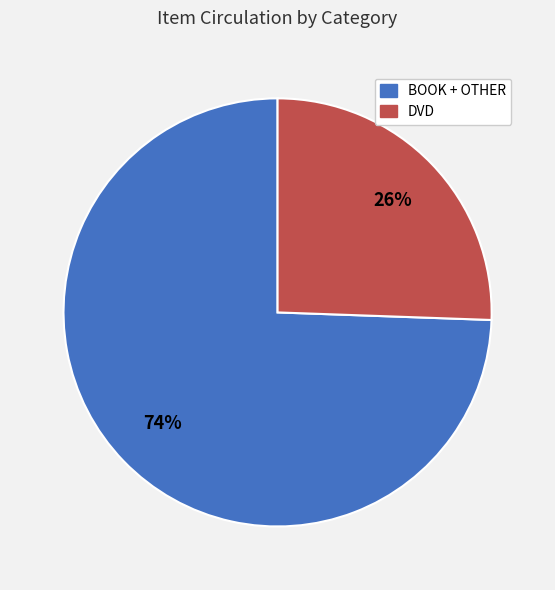

To the nearest percent, what is the average slice percentage?

50%